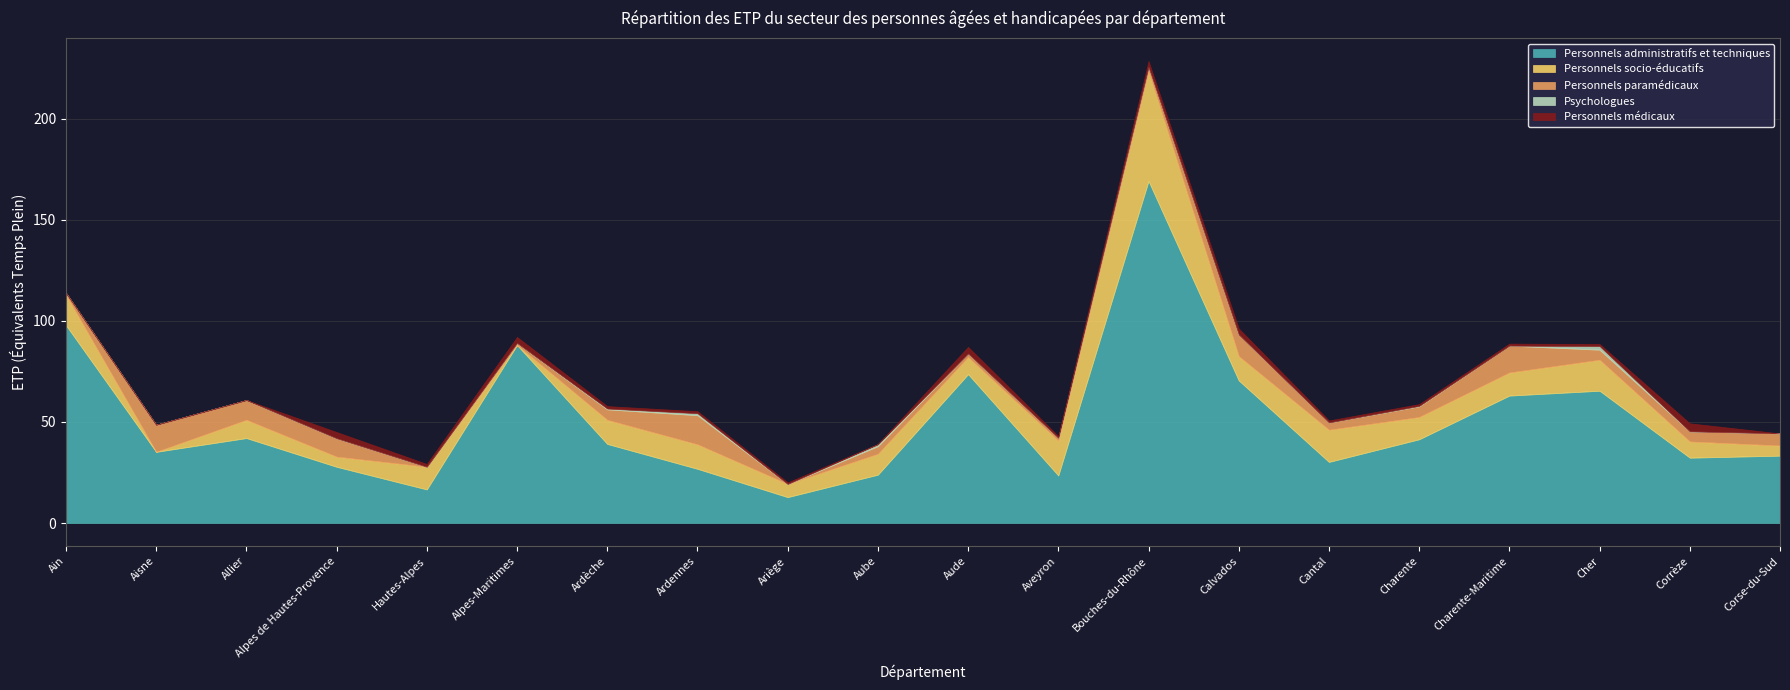

Reading right to left, transcribe all the data shown in this chart.

Personnels administratifs et techniques: Corse-du-Sud=33.3	Corrèze=32.3	Cher=65.4	Charente-Maritime=63.0	Charente=41.4	Cantal=30.2	Calvados=70.5	Bouches-du-Rhône=169.1	Aveyron=23.5	Aude=73.6	Aube=23.9	Ariège=12.8	Ardennes=26.8	Ardèche=39.1	Alpes-Maritimes=88.0	Hautes-Alpes=16.6	Alpes de Hautes-Provence=27.8	Allier=42.0	Aisne=35.2	Ain=97.8
Personnels socio-éducatifs: Corse-du-Sud=5.0	Corrèze=8.0	Cher=15.3	Charente-Maritime=11.4	Charente=11.0	Cantal=15.9	Calvados=12.0	Bouches-du-Rhône=54.3	Aveyron=17.2	Aude=8.4	Aube=10.3	Ariège=6.5	Ardennes=12.1	Ardèche=11.9	Alpes-Maritimes=0.0	Hautes-Alpes=11.2	Alpes de Hautes-Provence=5.0	Allier=9.0	Aisne=0.0	Ain=15.0
Personnels paramédicaux: Corse-du-Sud=6.0	Corrèze=5.0	Cher=5.0	Charente-Maritime=13.3	Charente=5.3	Cantal=3.6	Calvados=10.7	Bouches-du-Rhône=2.0	Aveyron=1.4	Aude=1.8	Aube=3.8	Ariège=0.0	Ardennes=14.4	Ardèche=5.2	Alpes-Maritimes=1.0	Hautes-Alpes=0.0	Alpes de Hautes-Provence=9.1	Allier=9.8	Aisne=13.4	Ain=1.0
Psychologues: Corse-du-Sud=0.0	Corrèze=0.0	Cher=1.8	Charente-Maritime=0.0	Charente=0.2	Cantal=0.0	Calvados=0.0	Bouches-du-Rhône=0.0	Aveyron=0.0	Aude=0.0	Aube=1.0	Ariège=0.0	Ardennes=1.0	Ardèche=0.4	Alpes-Maritimes=0.0	Hautes-Alpes=0.0	Alpes de Hautes-Provence=0.0	Allier=0.0	Aisne=0.0	Ain=0.0
Personnels médicaux: Corse-du-Sud=0.0	Corrèze=4.0	Cher=1.0	Charente-Maritime=1.0	Charente=0.9	Cantal=1.0	Calvados=3.0	Bouches-du-Rhône=3.0	Aveyron=0.9	Aude=3.3	Aube=0.0	Ariège=0.8	Ardennes=1.0	Ardèche=1.2	Alpes-Maritimes=3.0	Hautes-Alpes=1.4	Alpes de Hautes-Provence=3.1	Allier=0.0	Aisne=0.0	Ain=0.0